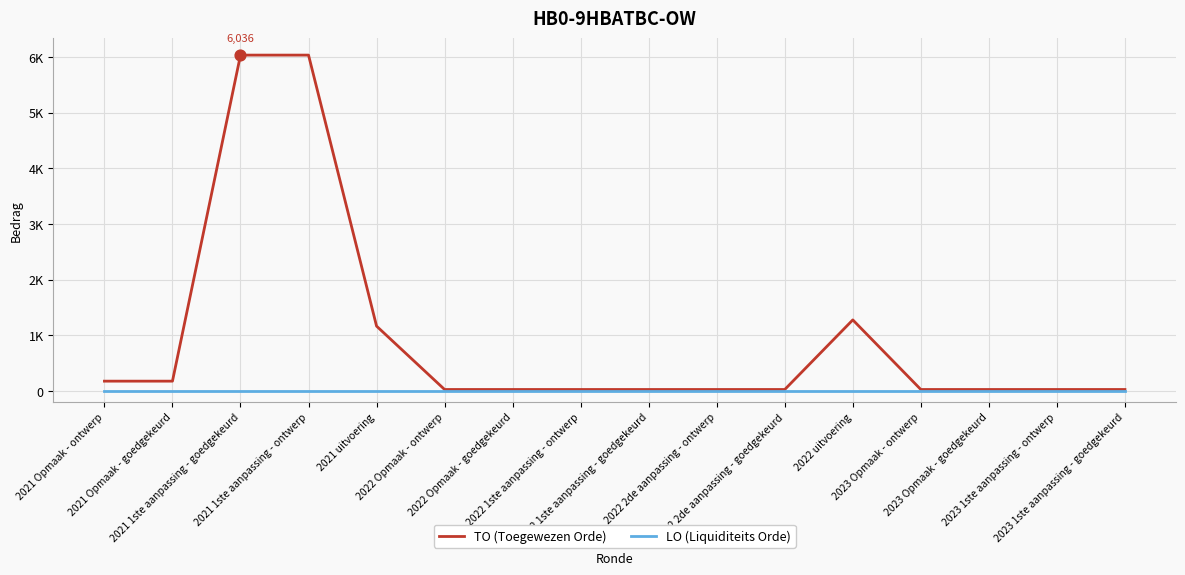

What are all the series names shown in the legend?

TO (Toegewezen Orde), LO (Liquiditeits Orde)